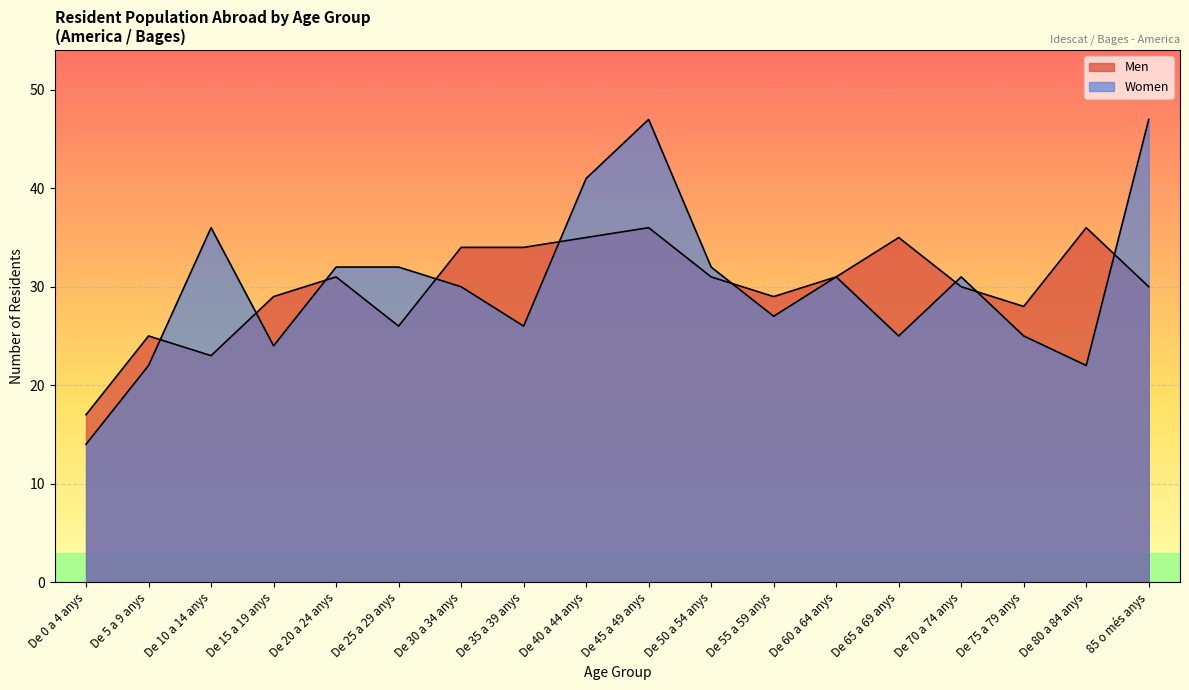

At which category does Men reach its first local valley?

De 10 a 14 anys